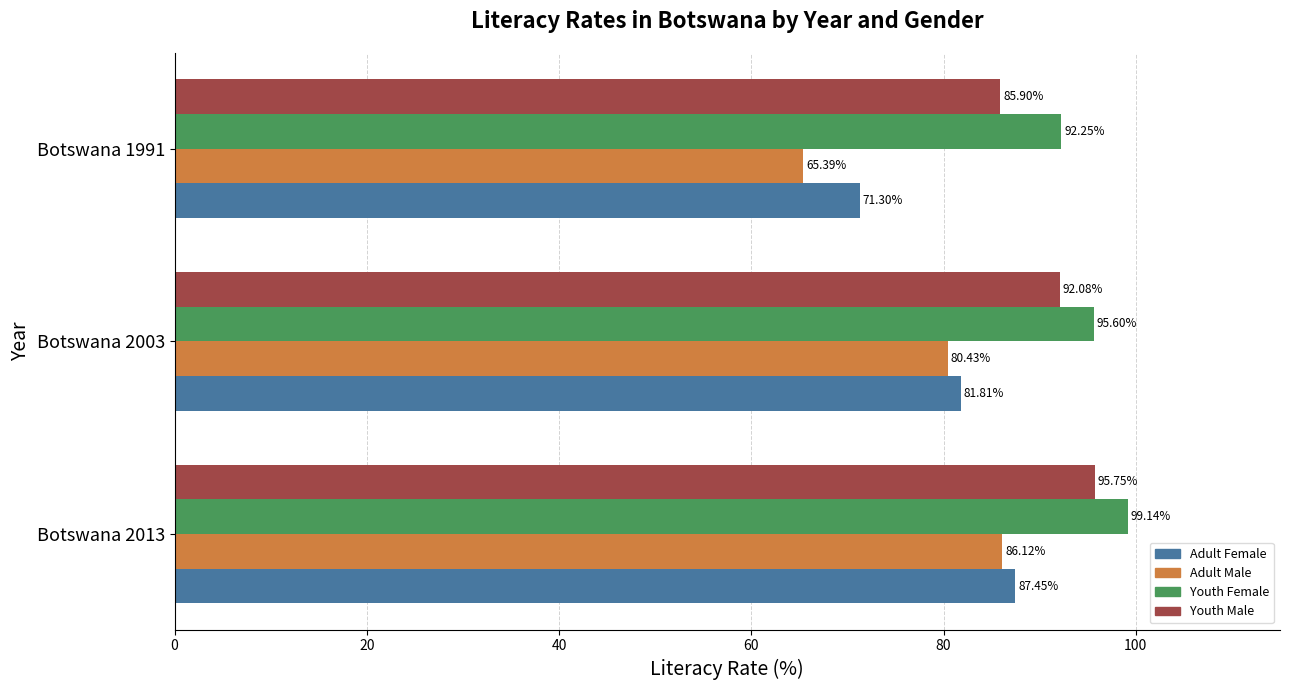

What is the spread (max minus min) of values at Botswana 1991?

26.9